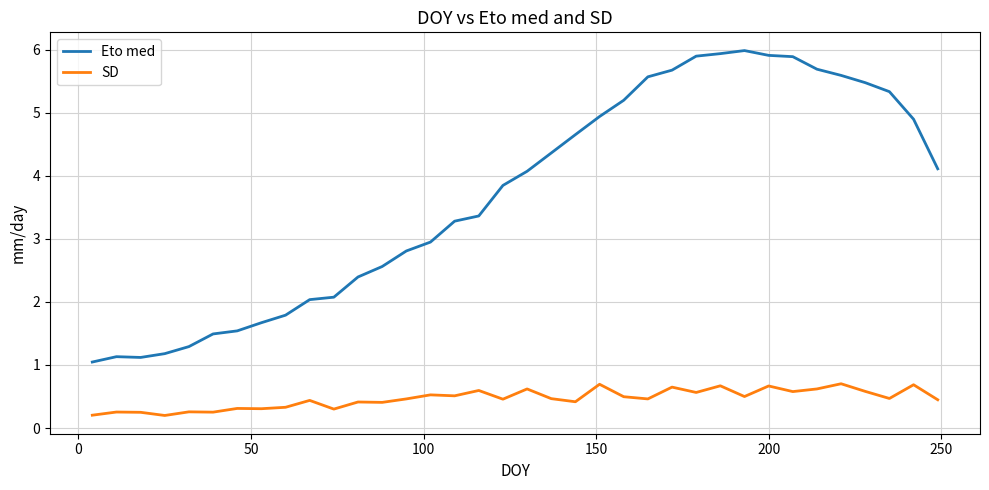

What is the highest value of the SD series?

0.7